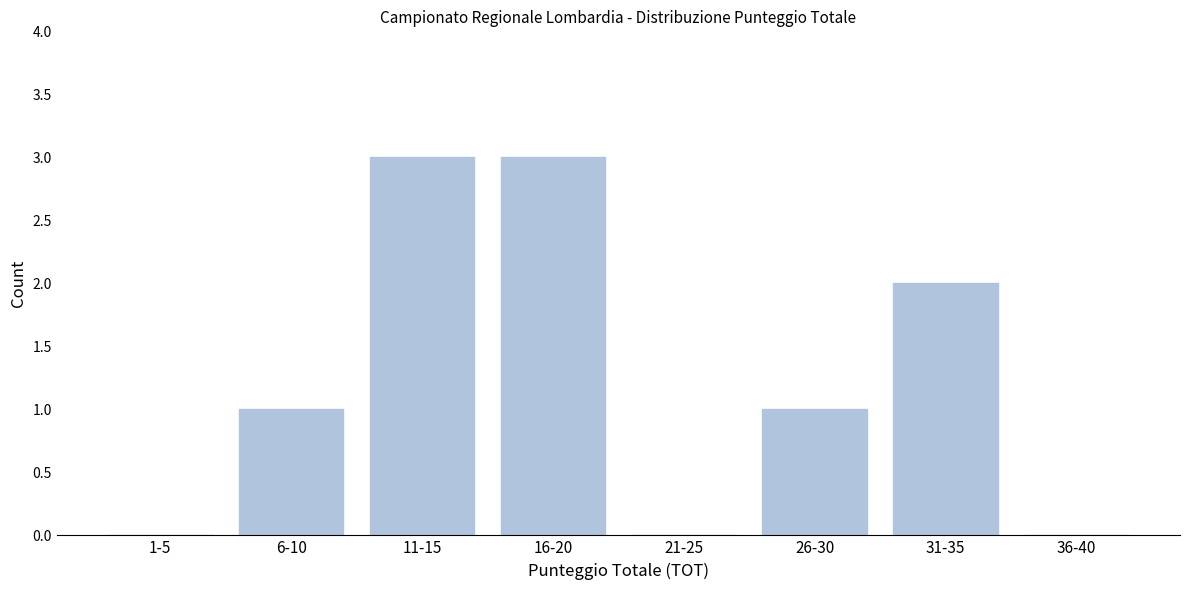

Reading right to left, what are all the values shown in this chart?

36-40=0	31-35=2	26-30=1	21-25=0	16-20=3	11-15=3	6-10=1	1-5=0